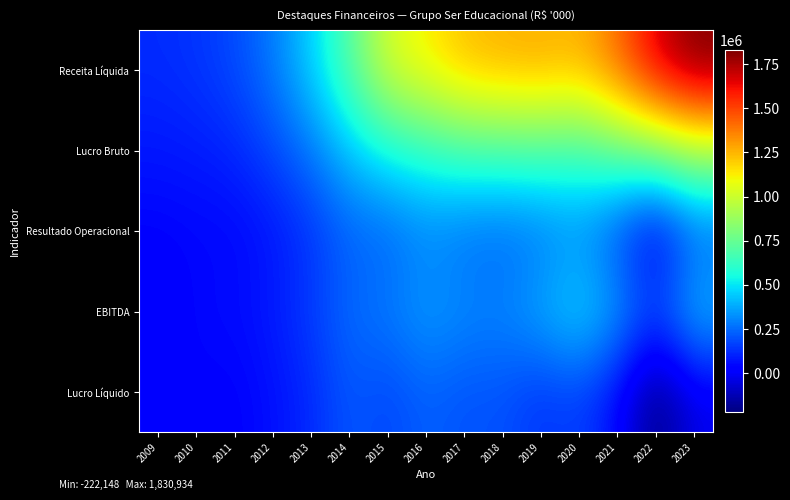

What is the difference between the highest and lowest values at 2016?

894932